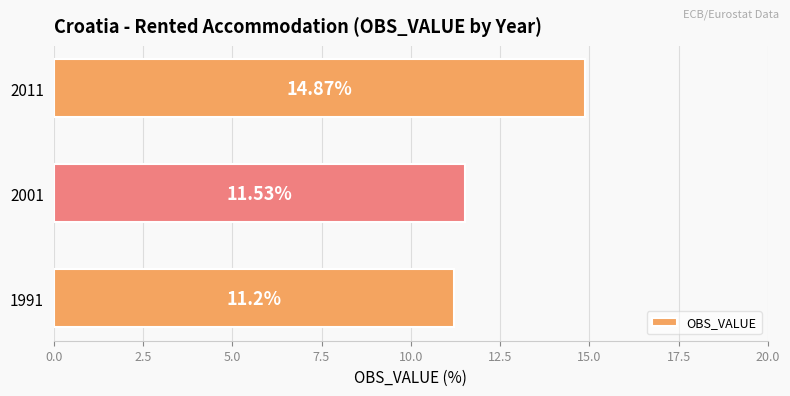

What is the difference between the maximum and minimum values?

3.7